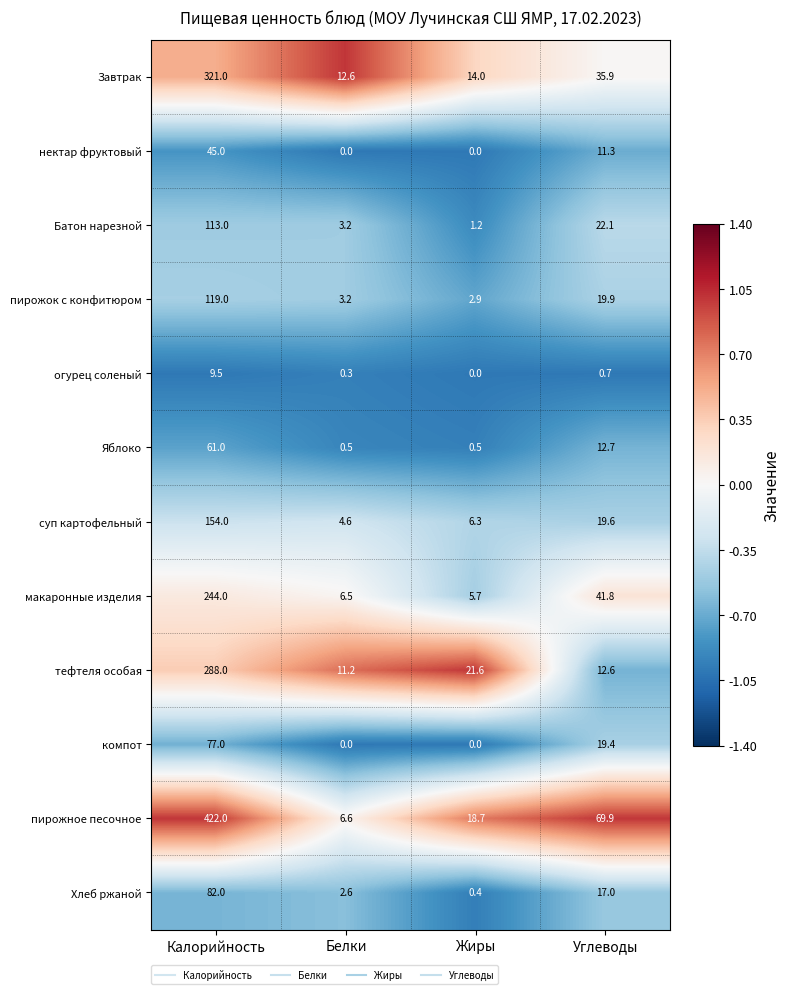

What is the highest value of the огурец соленый series?

9.5